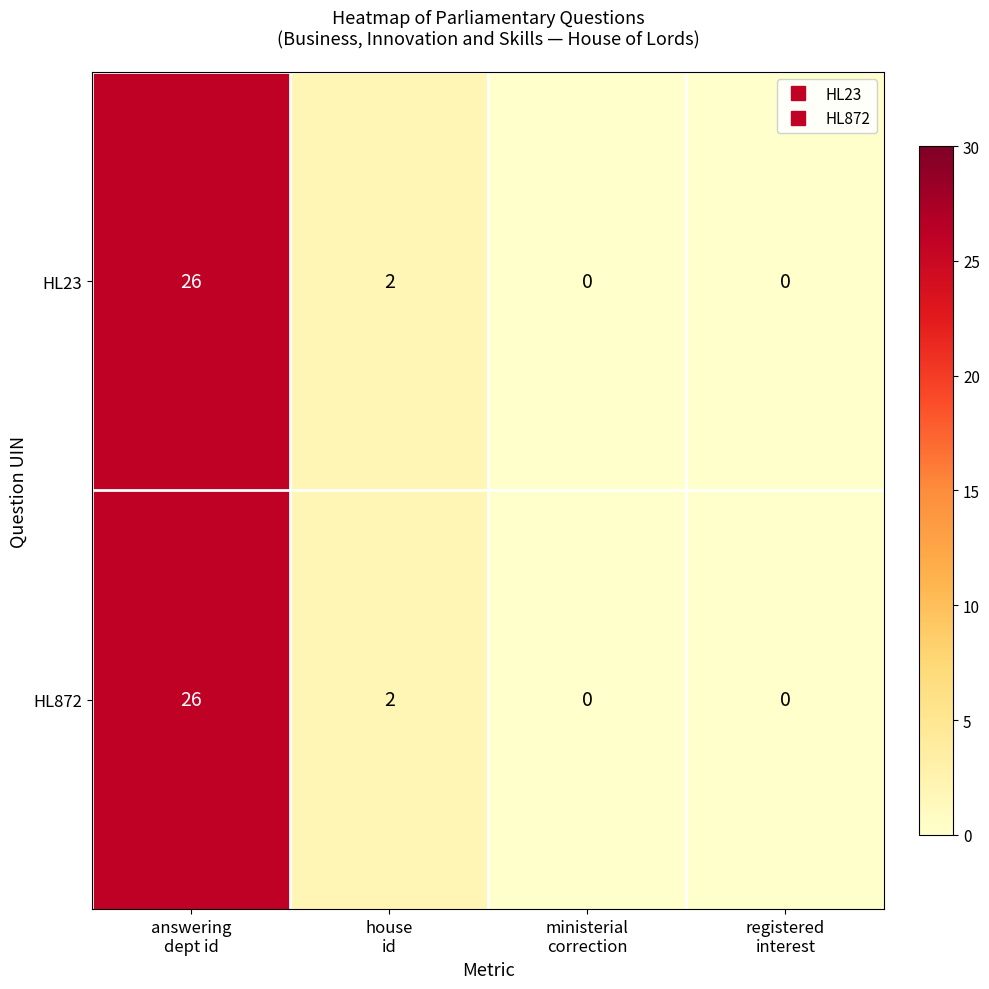

How many series are shown in this chart?

2